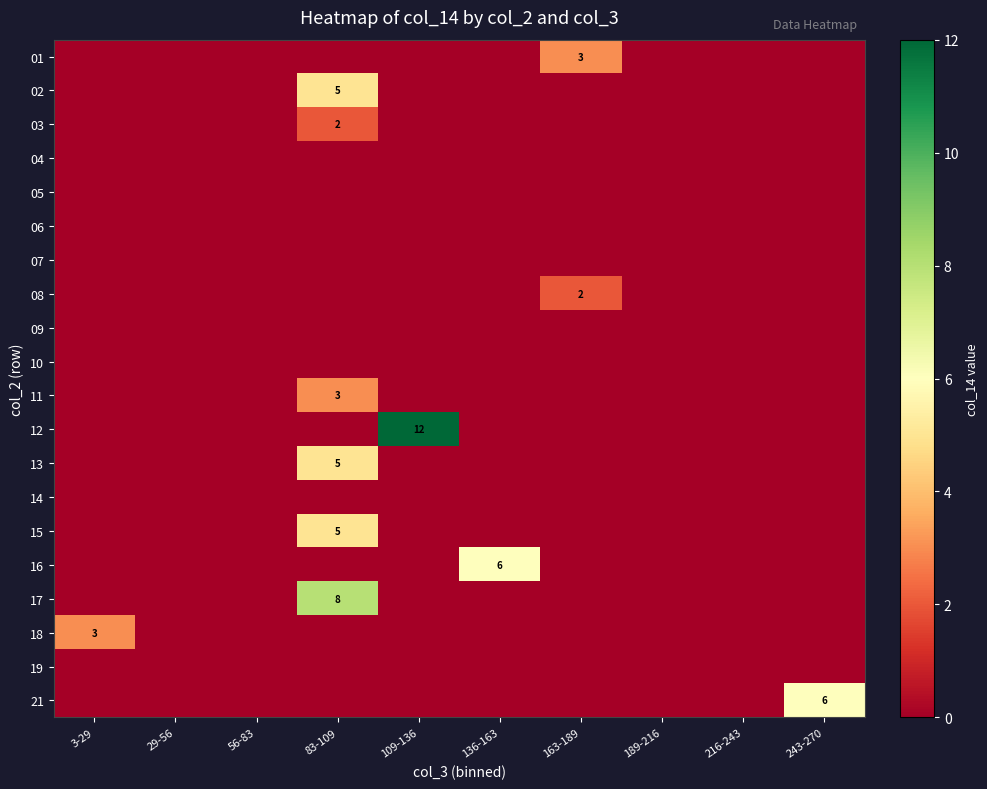

The 15 series shows 3 at 83-109. True or false?

False